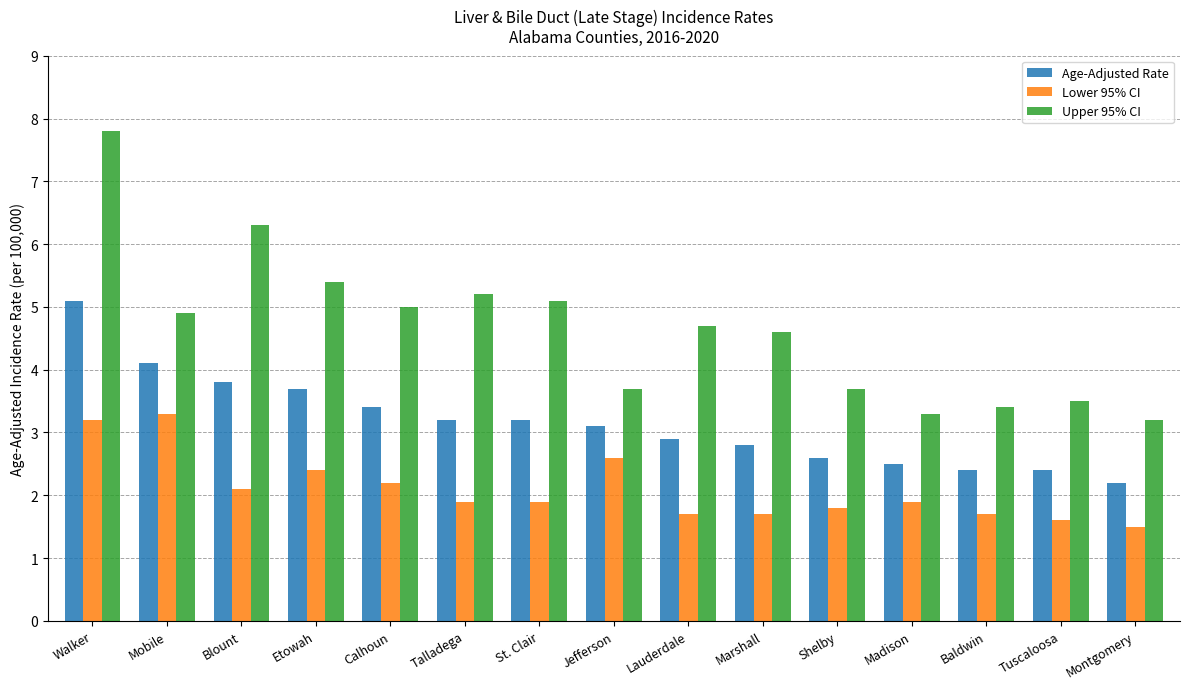

At which category is the sum across all series the highest?

Walker